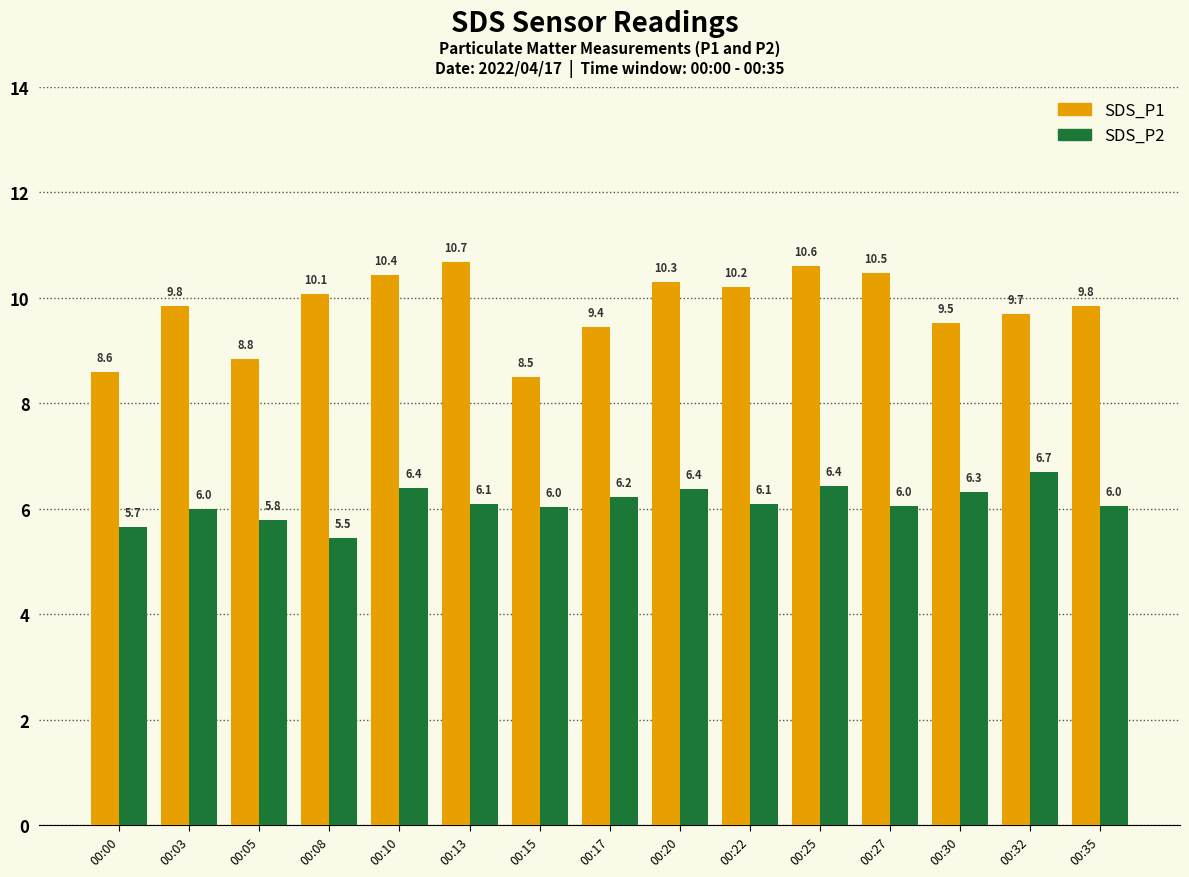

Between 00:15 and 00:17, which series saw the biggest shift?

SDS_P1